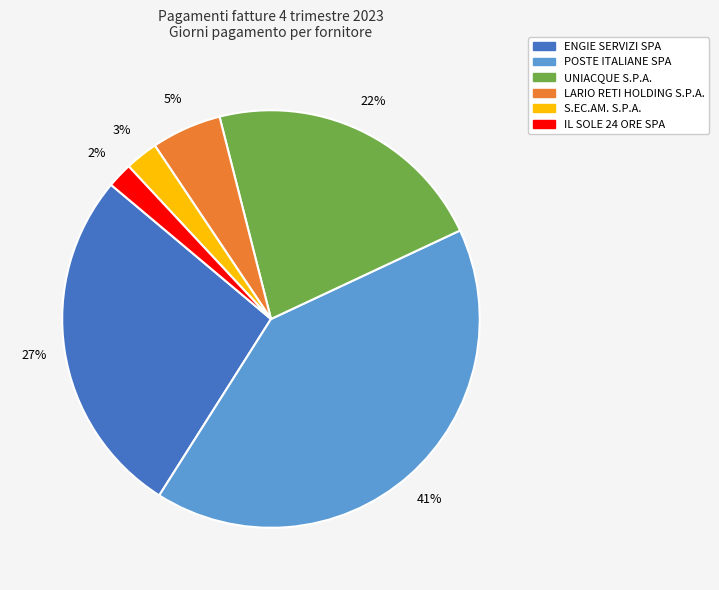

Is there a majority slice in this chart?

No